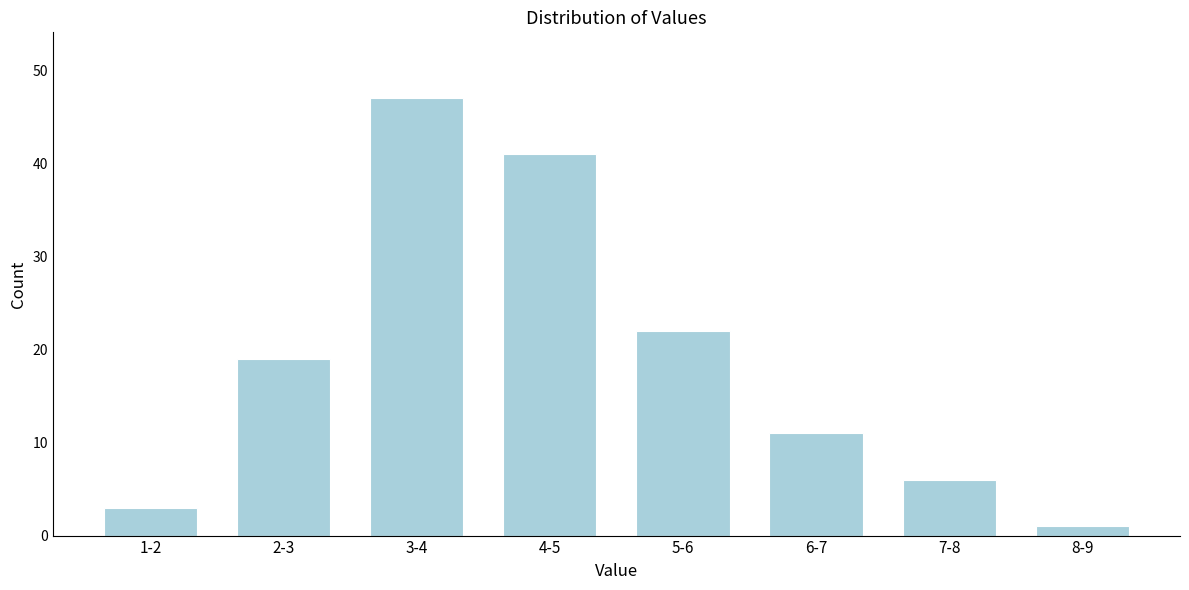

Reading left to right, what are all the values shown in this chart?

3	19	47	41	22	11	6	1